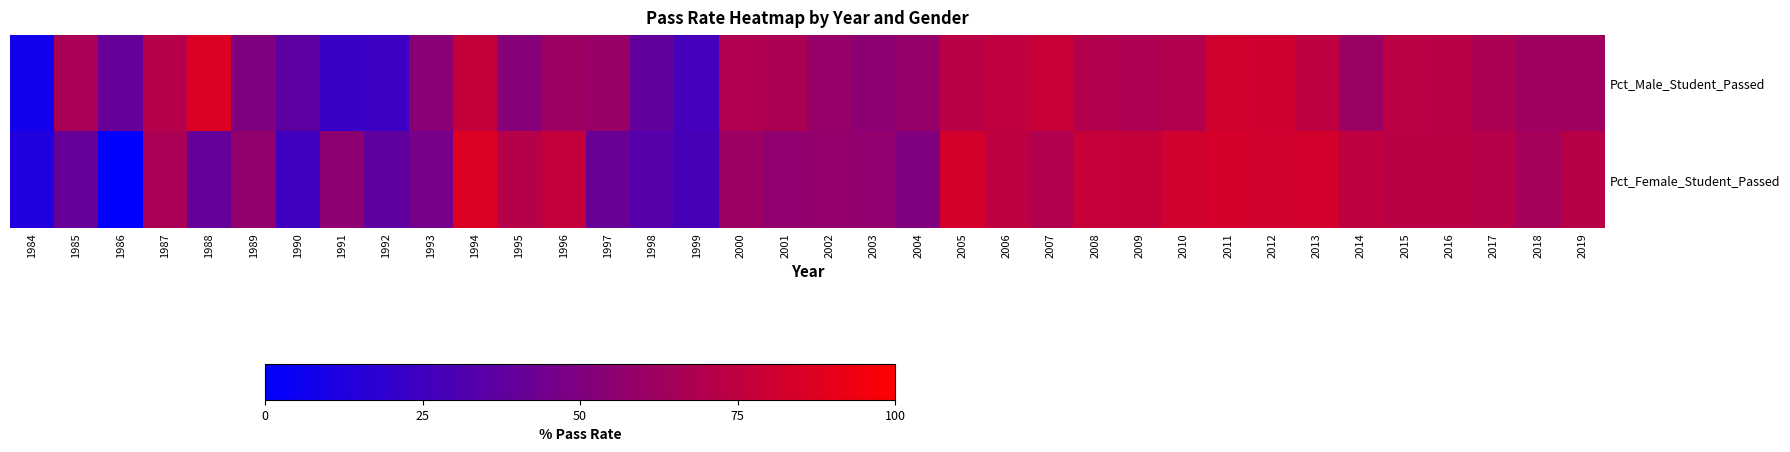

Which series changed the most between 1996 and 2004?

Pct_Female_Student_Passed